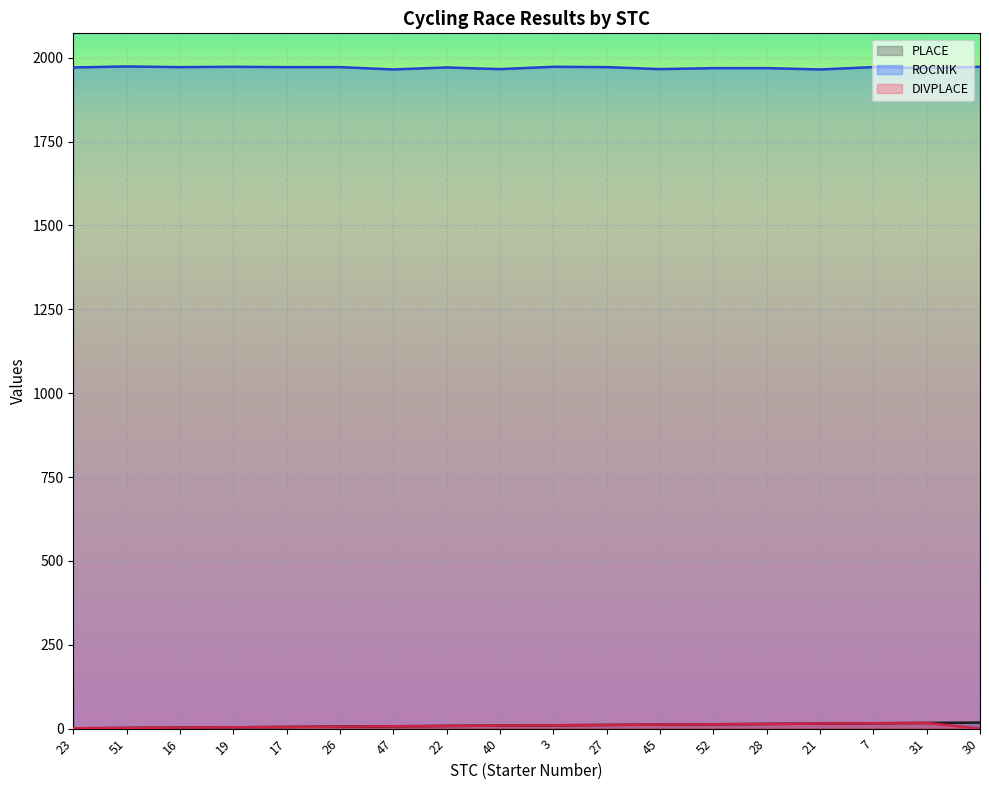

What is the spread (max minus min) of values at 47?

1958